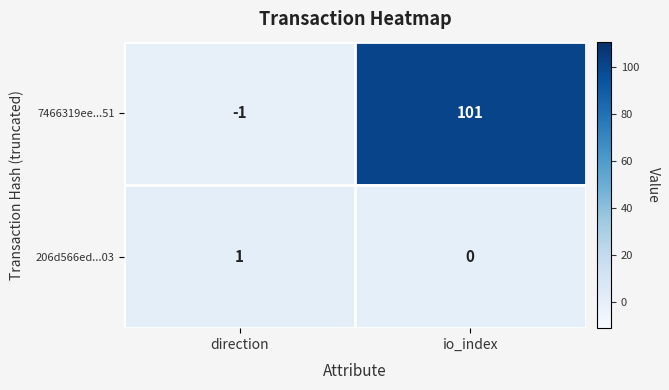

At direction, list the series in order from largest to smallest.

206d566ed...03, 7466319ee...51